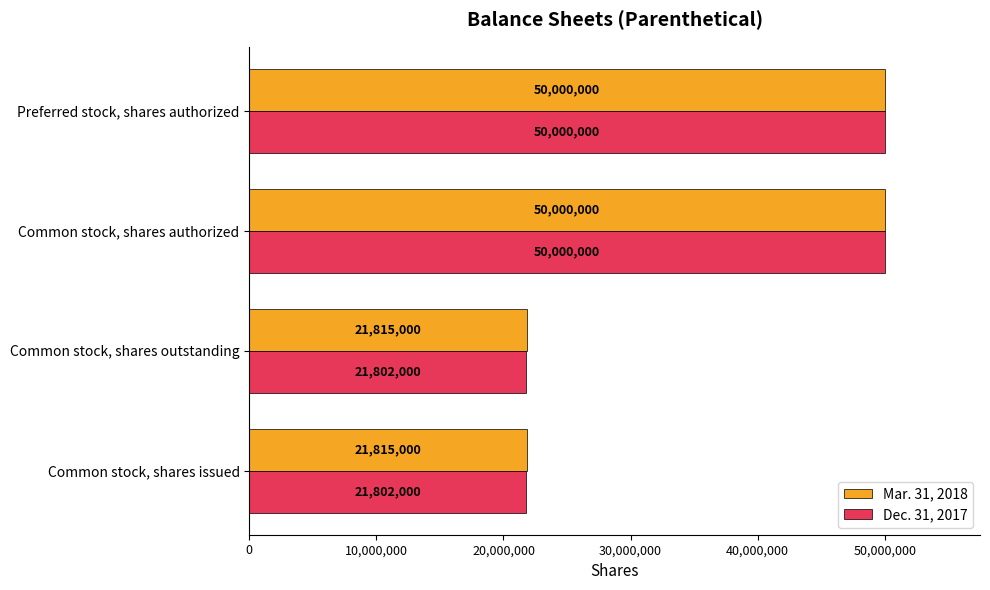

What is the average value of the Mar. 31, 2018 series?

35907500